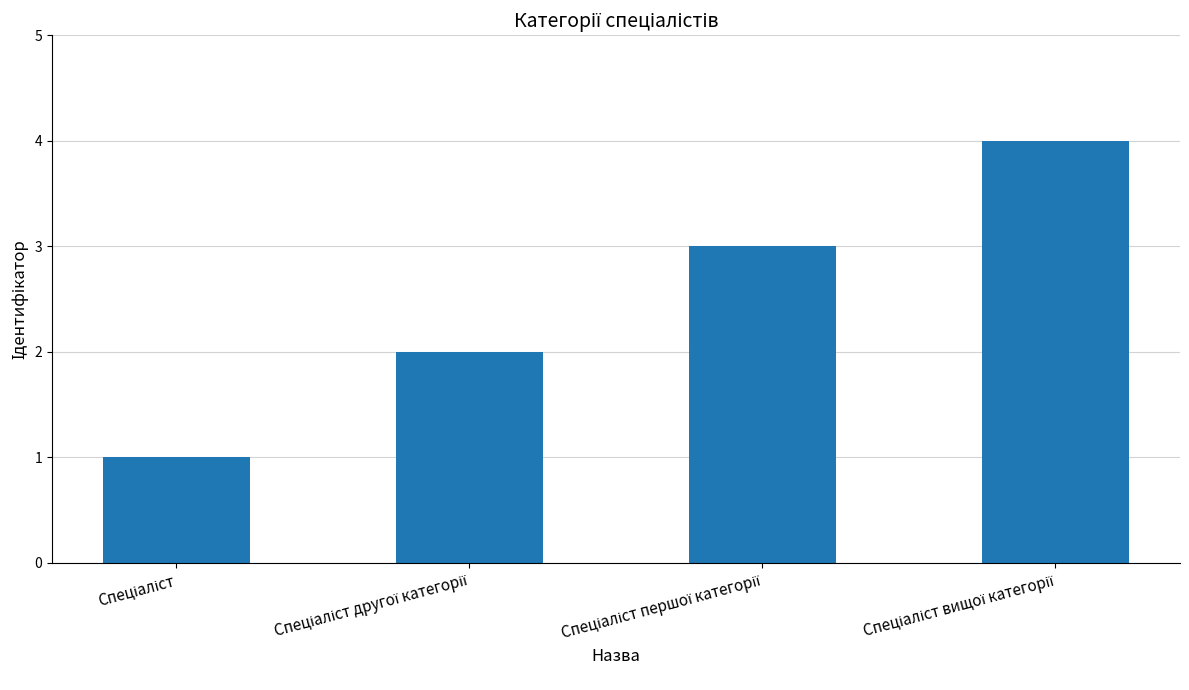

What is the maximum value shown in the chart?

4